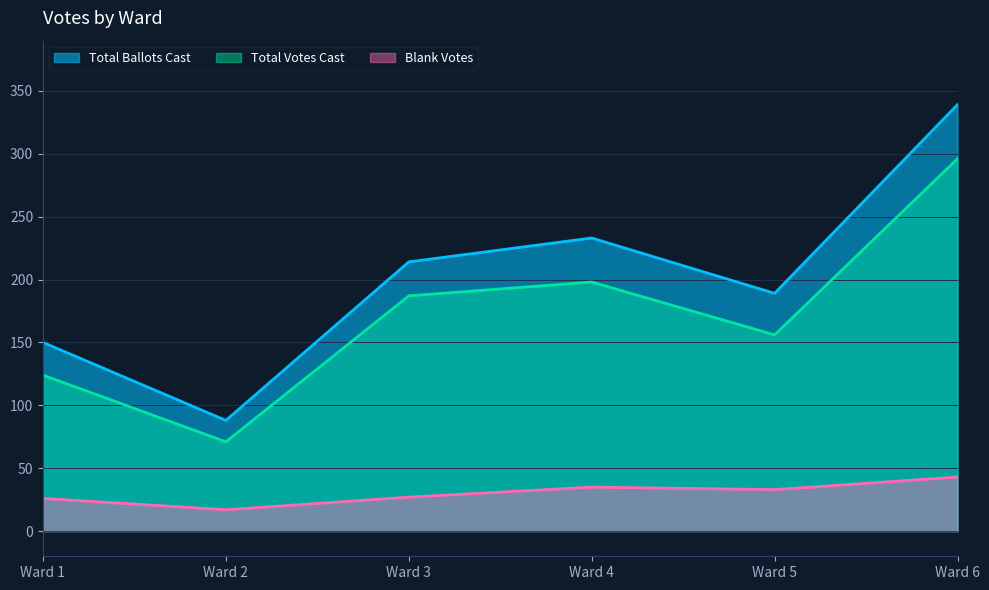

Where is the first local maximum for Total Ballots Cast?

Ward 4